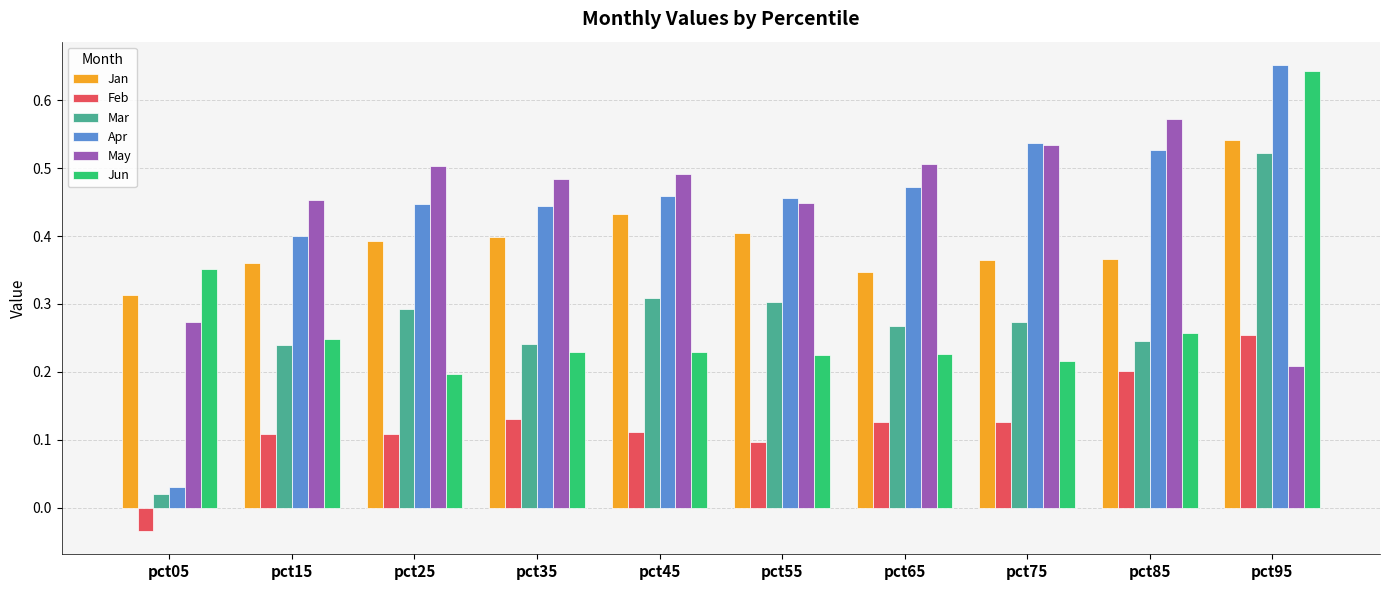

At which category is the sum across all series the highest?

pct95